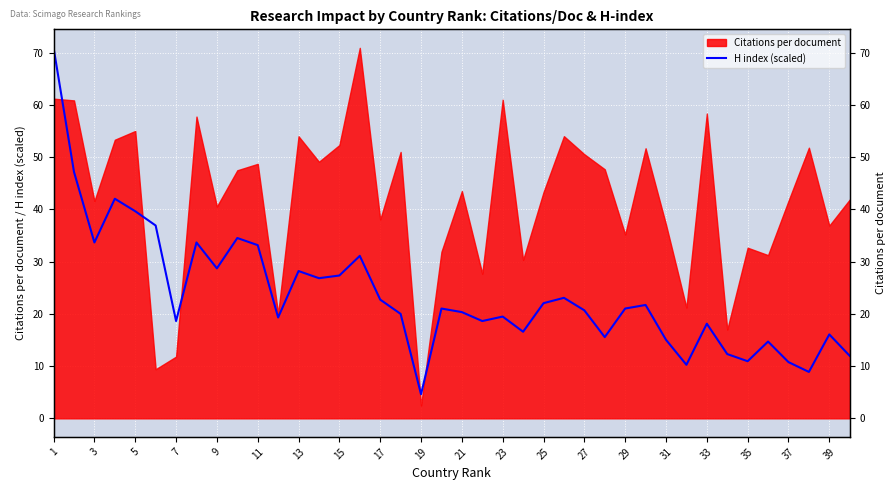

True or false: the data has more than 2 interior local peaks.

True